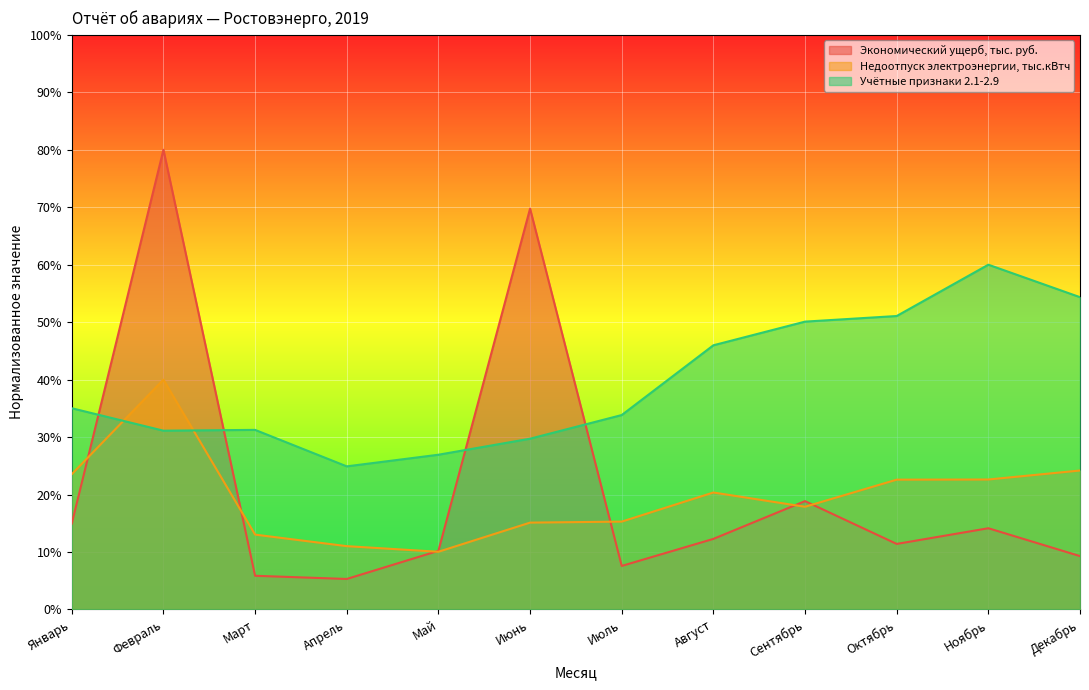

Is the value of Учётные признаки 2.1-2.9 at Декабрь greater than the value of Недоотпуск электроэнергии, тыс.кВтч at Июнь?

Yes